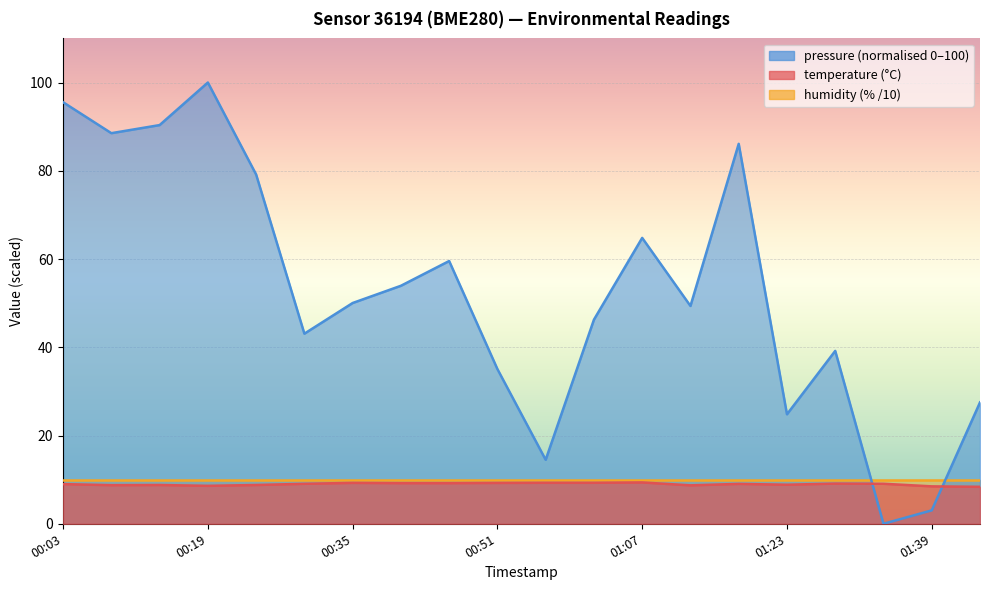

How many points are higher than both their immediate neighbors (excluding endpoints)?

5